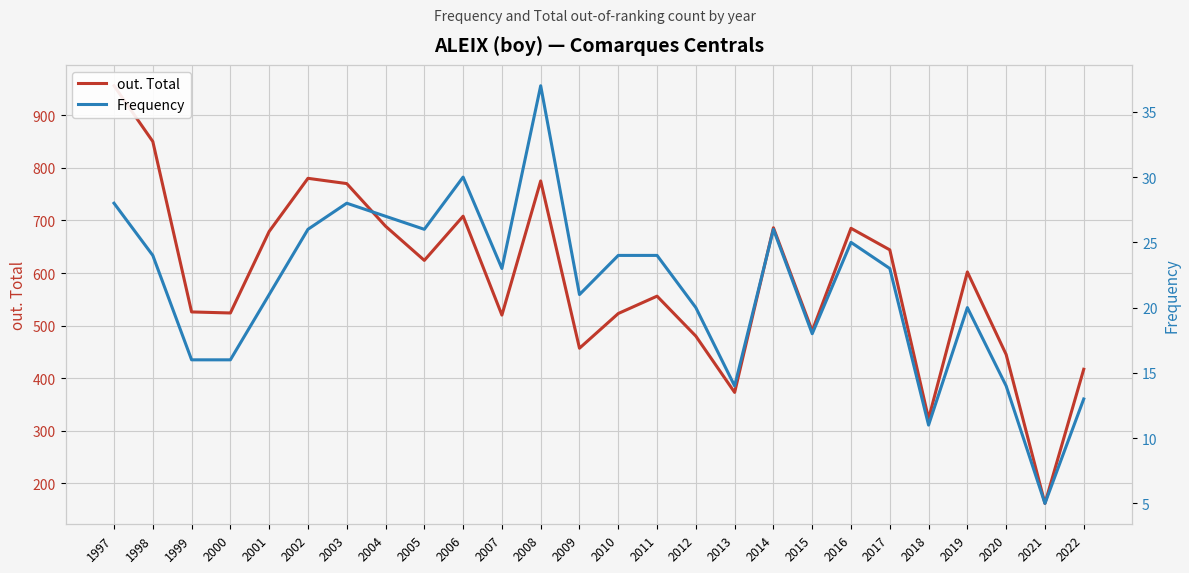

Count the number of categories in the chart.

26